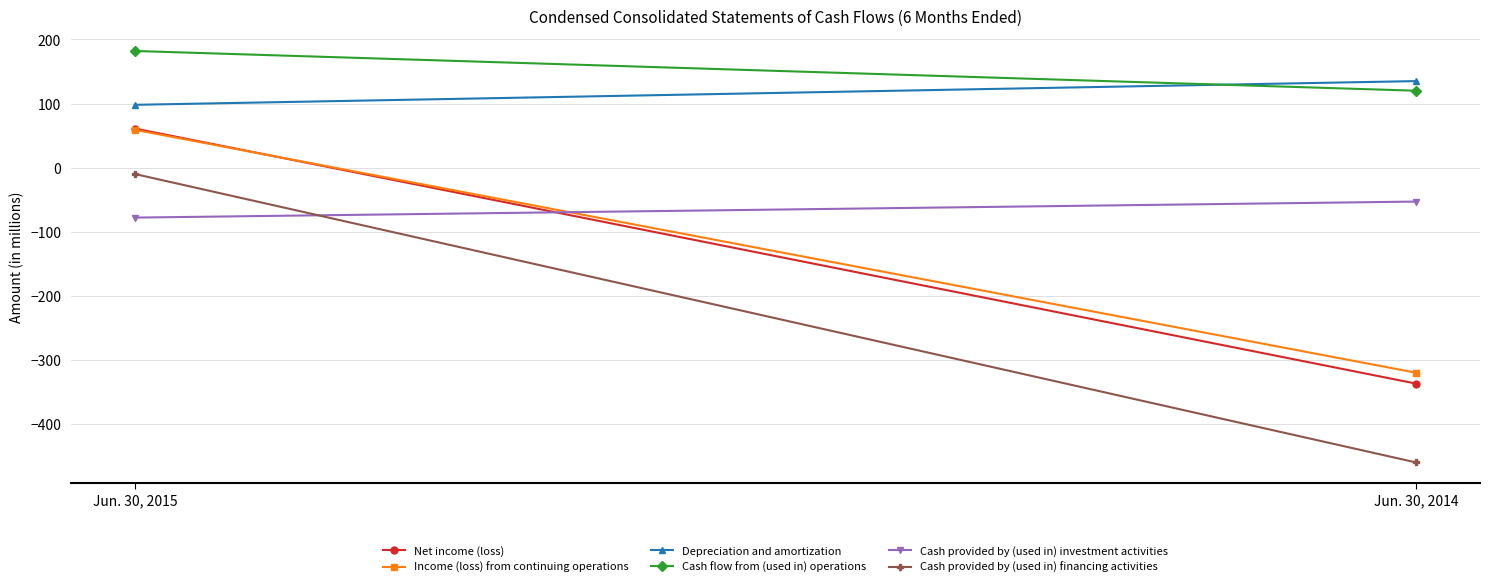

Between Jun. 30, 2015 and Jun. 30, 2014, which is larger?

Jun. 30, 2015